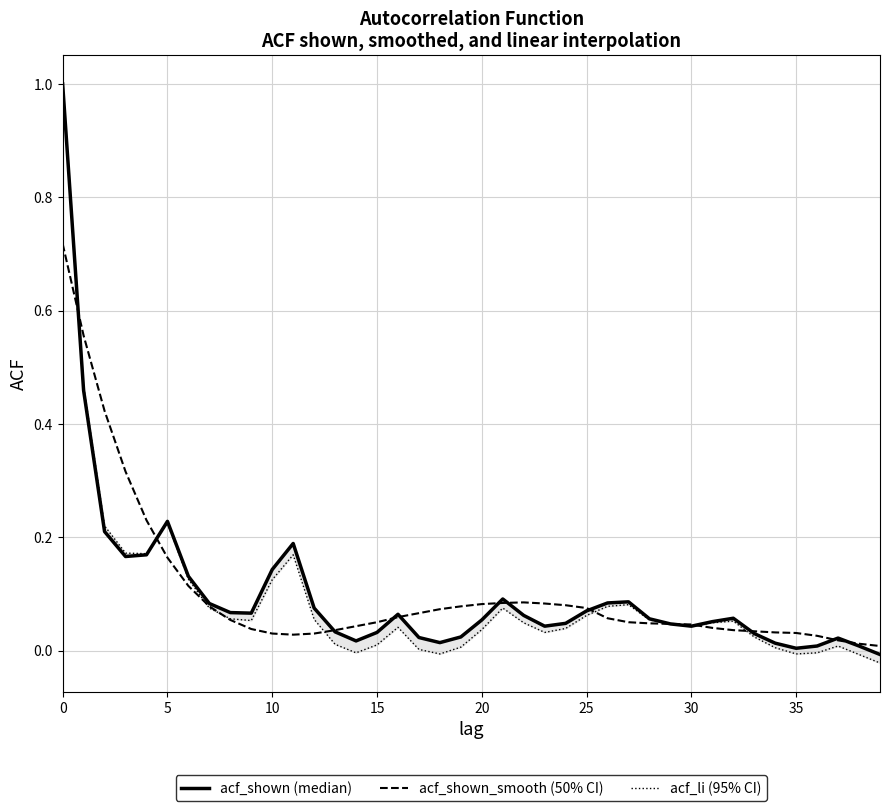

Reading right to left, list all the values displayed in this chart.

acf_shown_smooth: 0.0	0.0	0.0	0.0	0.0	0.0	0.0	0.0	0.0	0.0	0.0	0.0	0.1	0.1	0.1	0.1	0.1	0.1	0.1	0.1	0.1	0.1	0.1	0.1	0.1	0.0	0.0	0.0	0.0	0.0	0.0	0.1	0.1	0.1	0.2	0.2	0.3	0.4	0.6	0.7
acf_li: -0.0	-0.0	0.0	-0.0	-0.0	0.0	0.0	0.1	0.0	0.0	0.0	0.1	0.1	0.1	0.1	0.0	0.0	0.0	0.1	0.0	0.0	-0.0	0.0	0.0	0.0	-0.0	0.0	0.1	0.2	0.1	0.1	0.1	0.1	0.1	0.2	0.2	0.2	0.2	0.5	1.0
acf_shown: -0.0	0.0	0.0	0.0	0.0	0.0	0.0	0.1	0.1	0.0	0.0	0.1	0.1	0.1	0.1	0.0	0.0	0.1	0.1	0.1	0.0	0.0	0.0	0.1	0.0	0.0	0.0	0.1	0.2	0.1	0.1	0.1	0.1	0.1	0.2	0.2	0.2	0.2	0.5	1.0